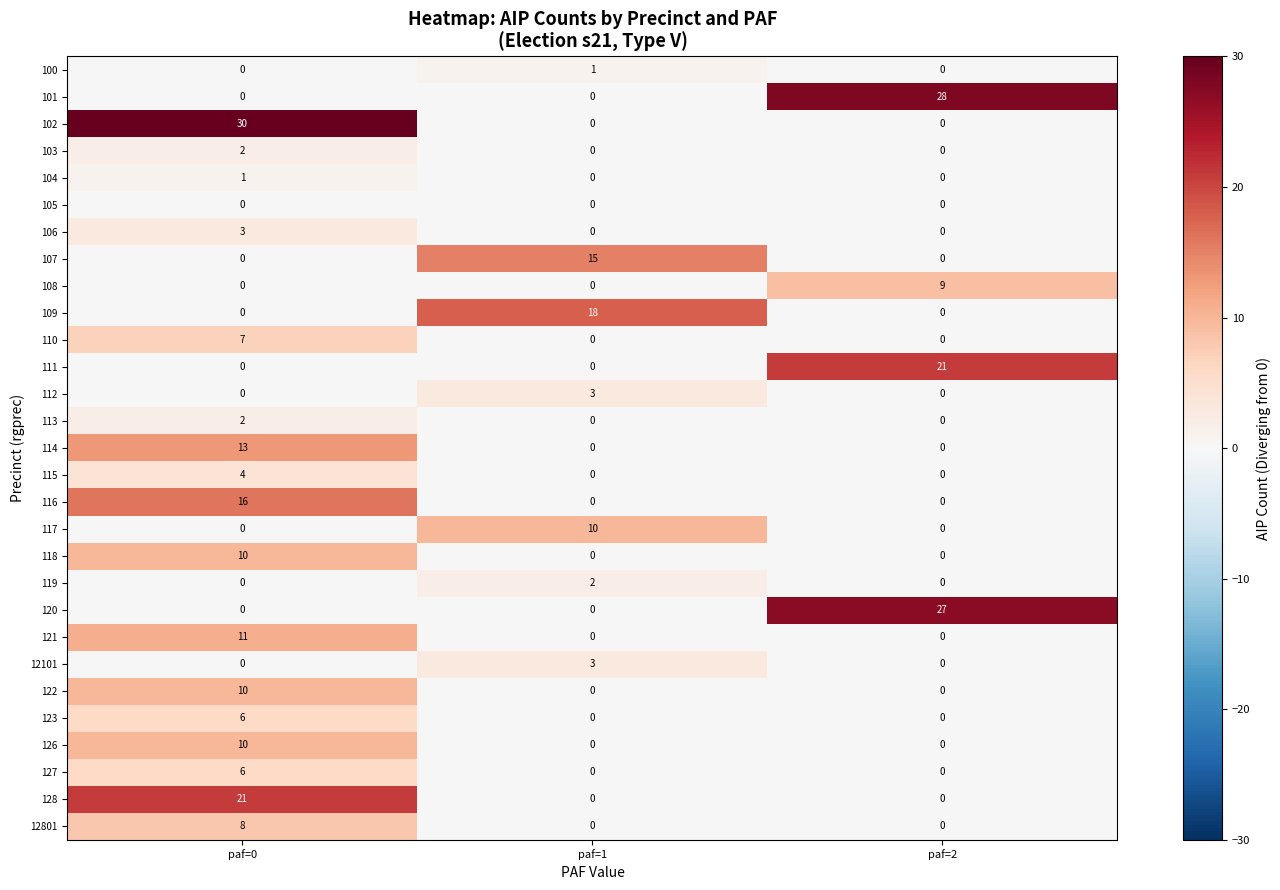

Count the 121 values in the range 0 to 11.

3